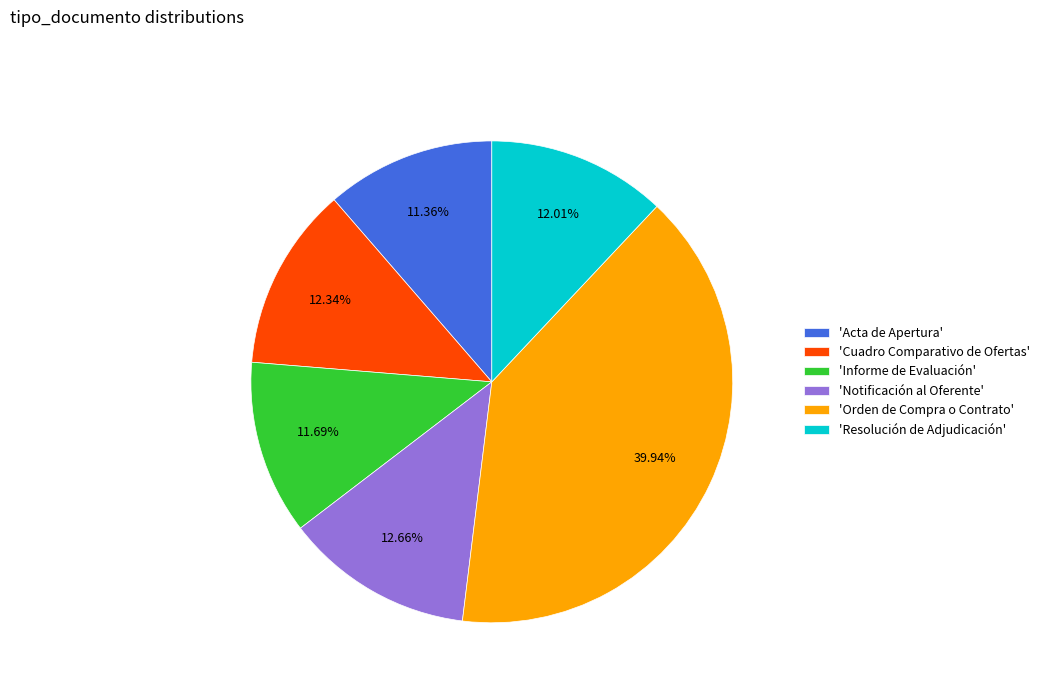

What is the ratio of the value at 'Cuadro Comparativo de Ofertas' to the value at 'Informe de Evaluación'?

1.1